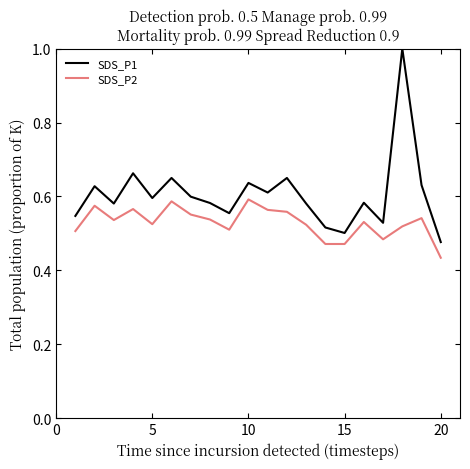

Rank the series by their maximum value, from highest to lowest.

SDS_P1, SDS_P2